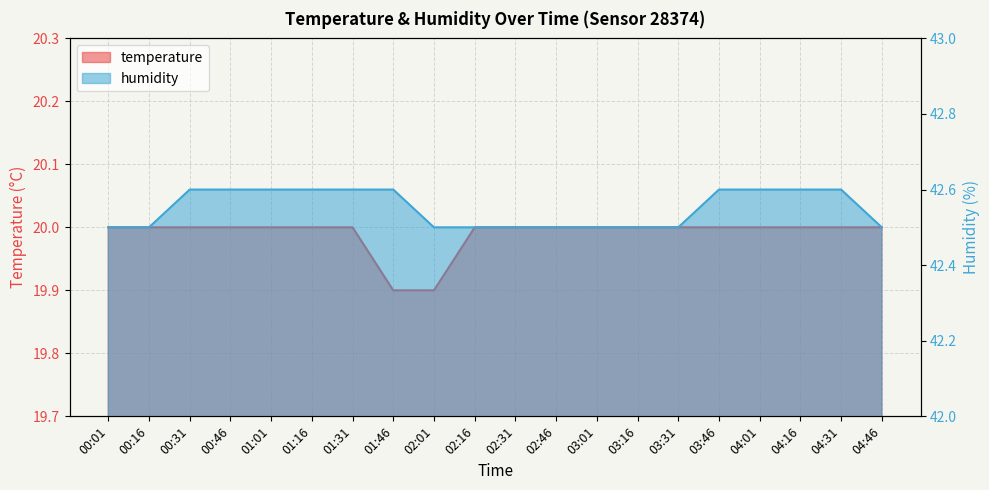

Does the chart display data point markers on the line(s)?

No